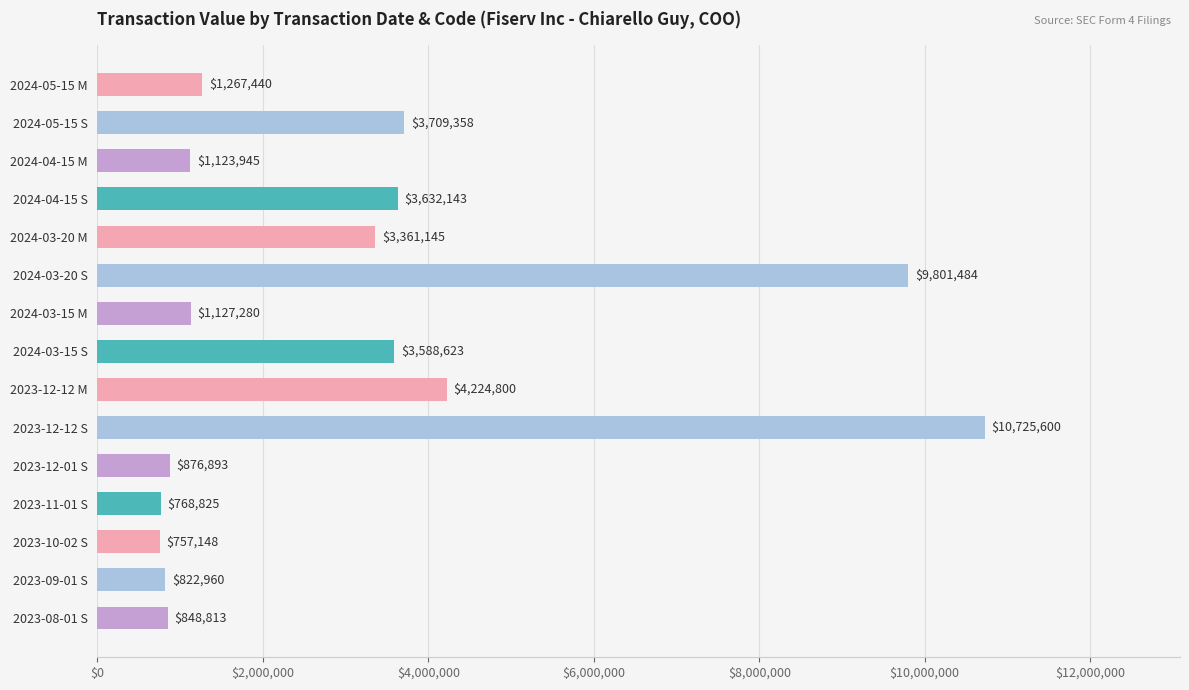

Which label corresponds to the largest value in the chart?

2023-12-12 S